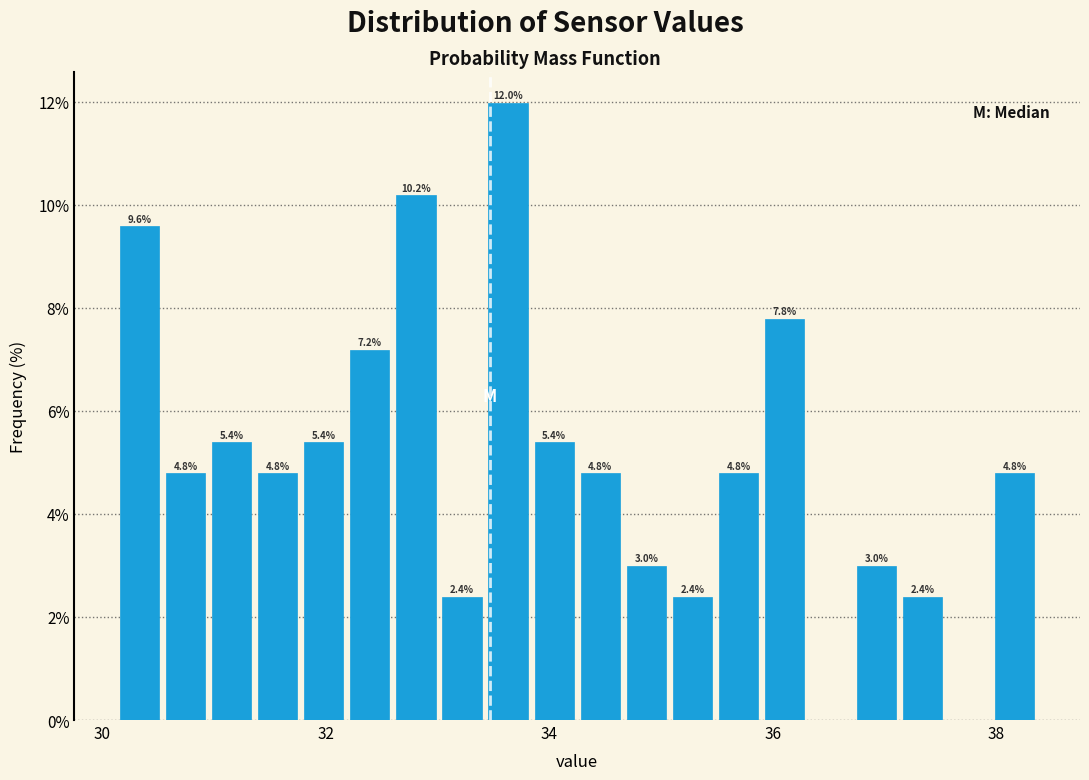

Around what value on the x-axis is the tallest bar? Give the approximate position of its centre, as read against the axis.

33.6